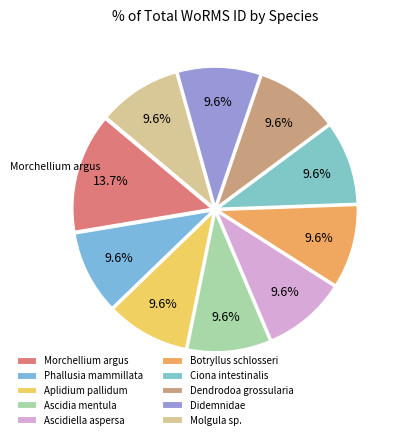

Which category has the biggest portion of the pie?

Morchellium argus